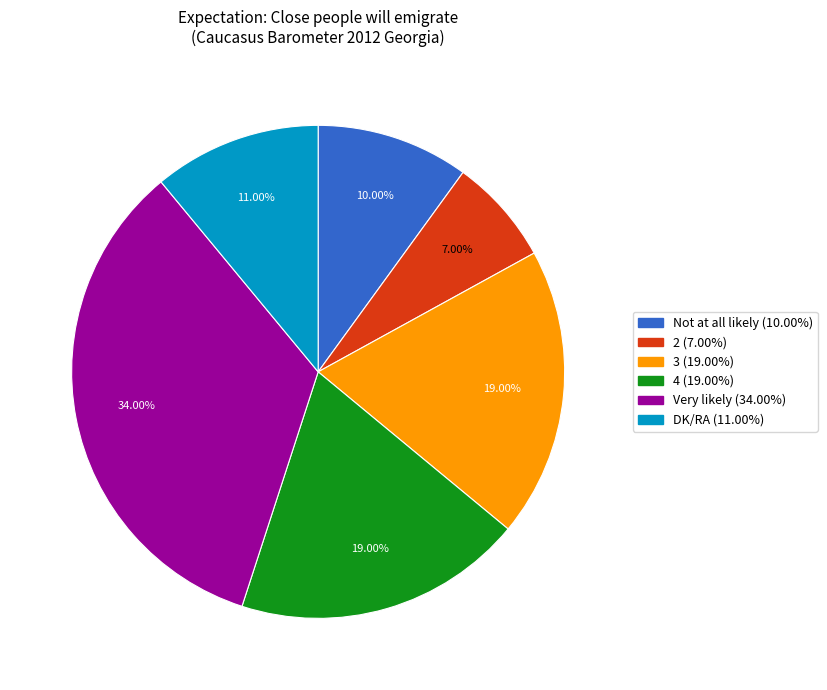

To the nearest percent, what portion does Not at all likely represent?

10%